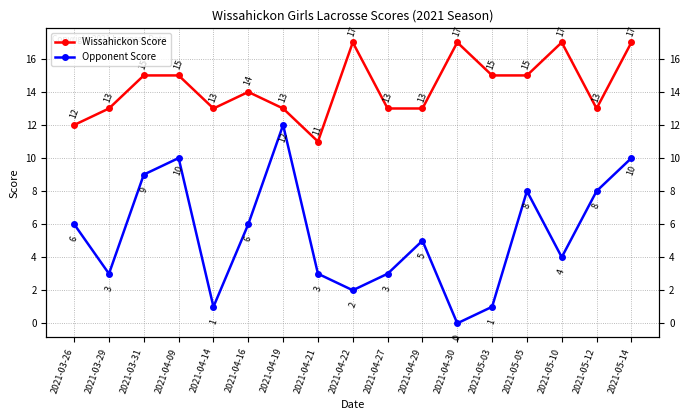

What is the label of the 17th point from the right?

2021-03-26